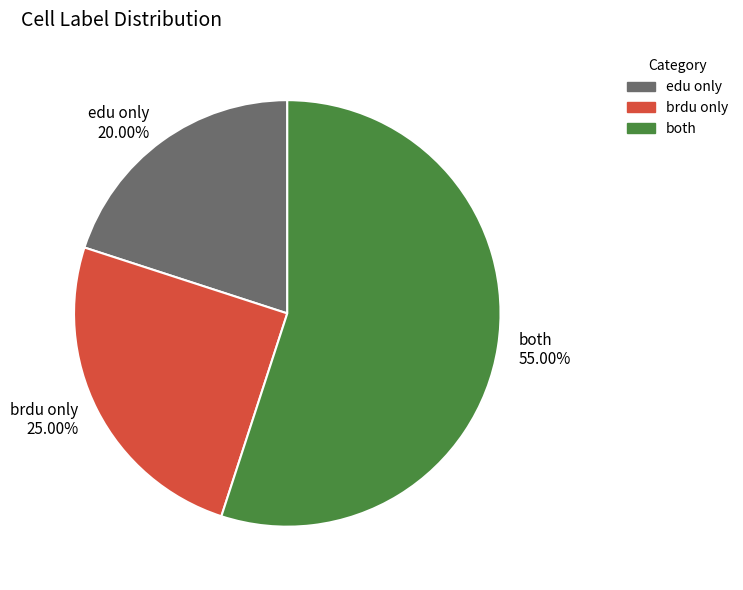

To the nearest percent, what is the difference between the largest and smallest slice percentages?

35%